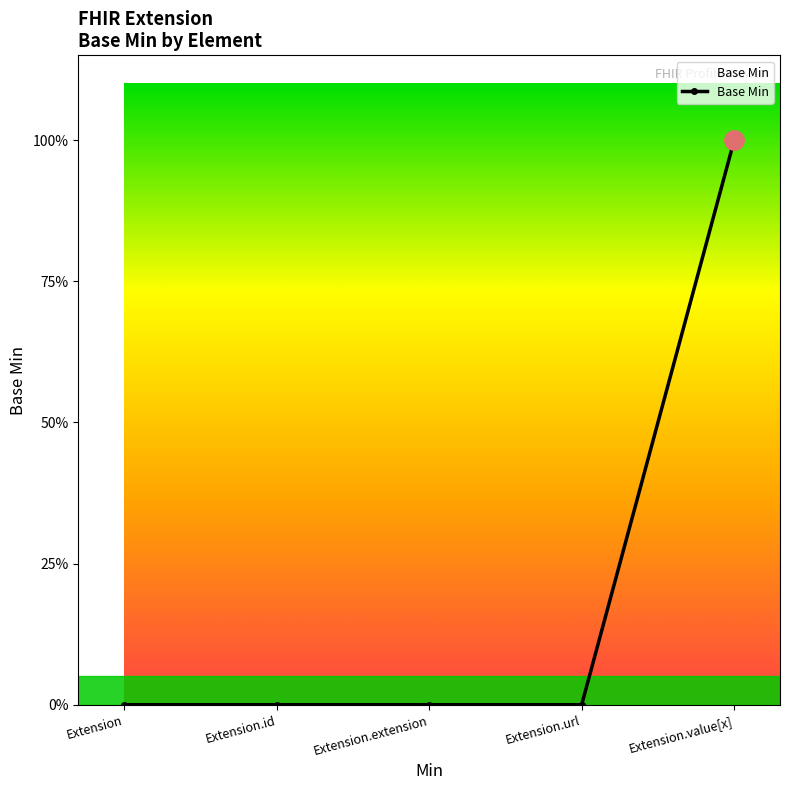

What value does the data have at Extension.value[x]?

1